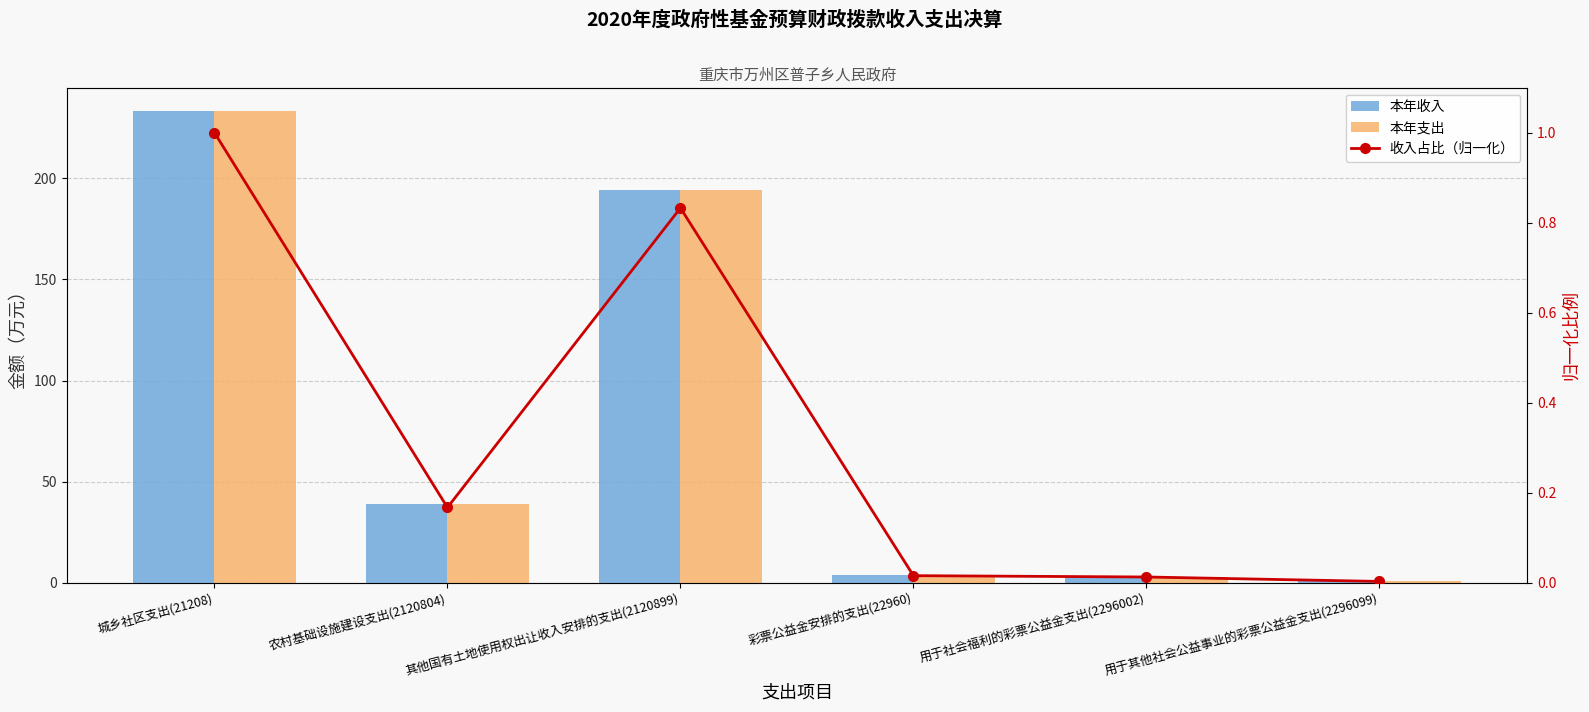

Which label corresponds to the largest value in the chart?

城乡社区支出(21208)